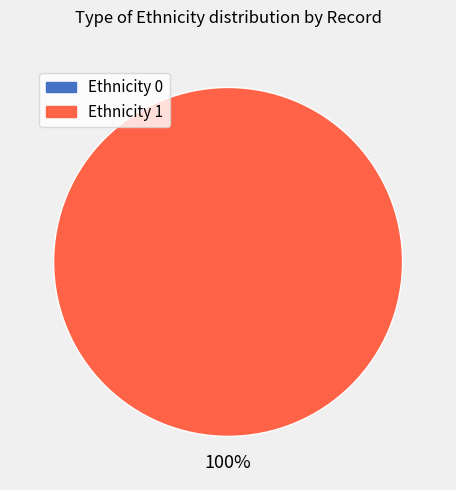

To the nearest percent, what is the average slice percentage?

50%